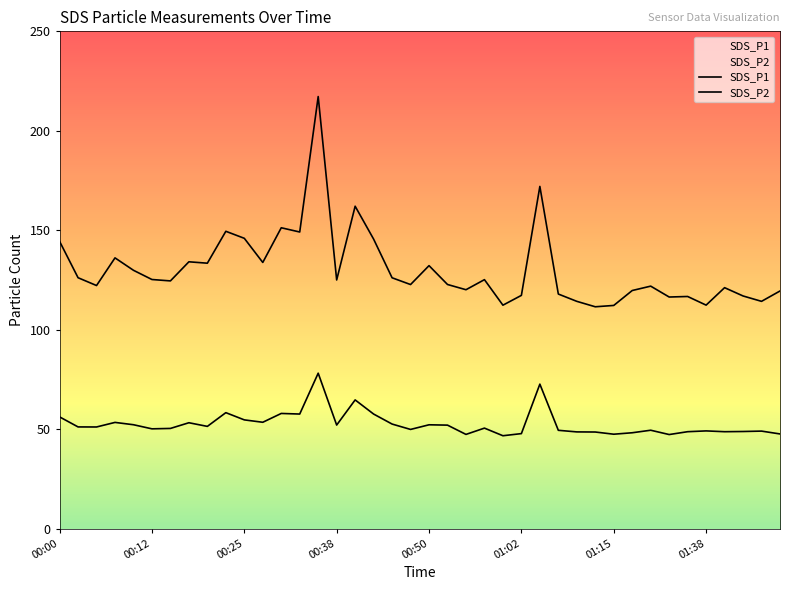

What is the approximate value of SDS_P1 at 00:25?

146.0